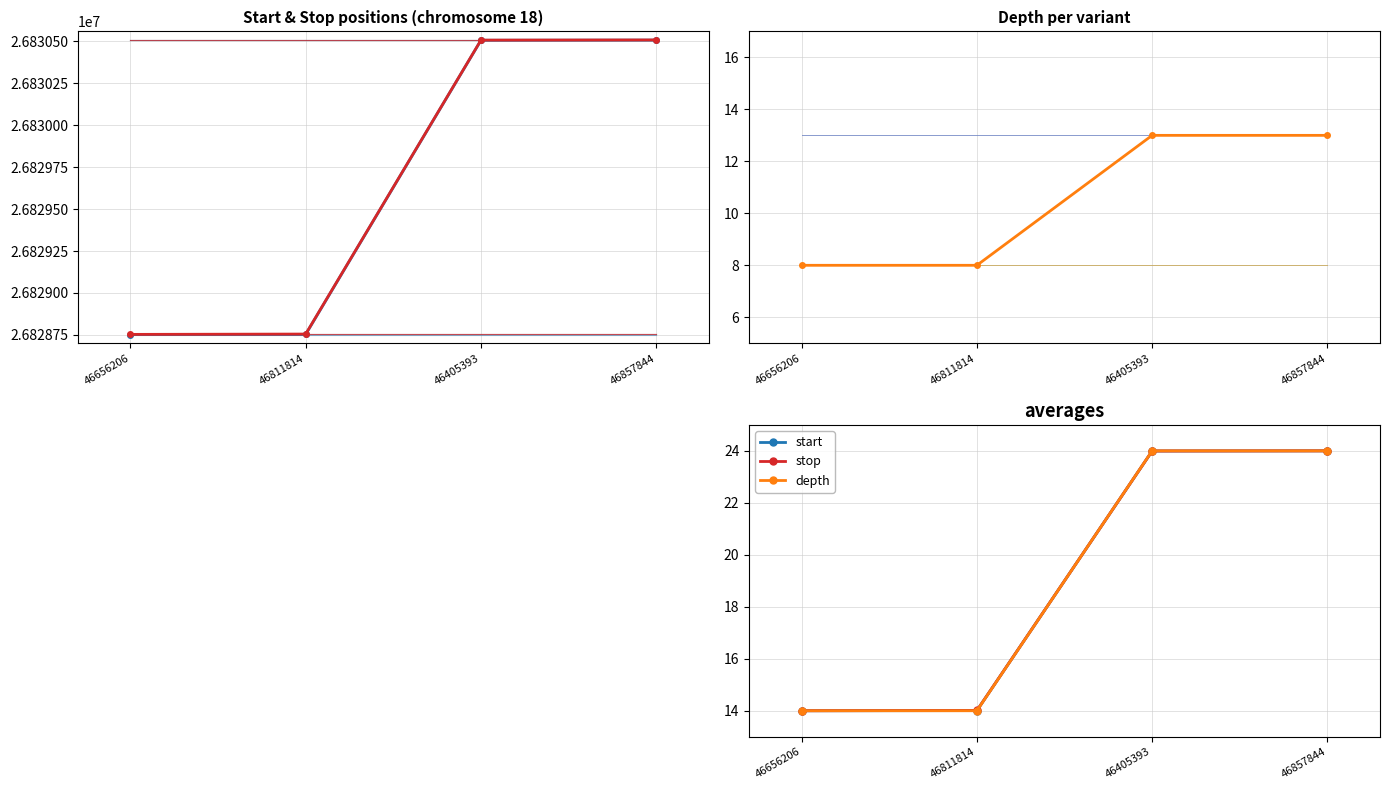

Between which two adjacent categories do stop and depth first intersect?

46811814 and 46405393